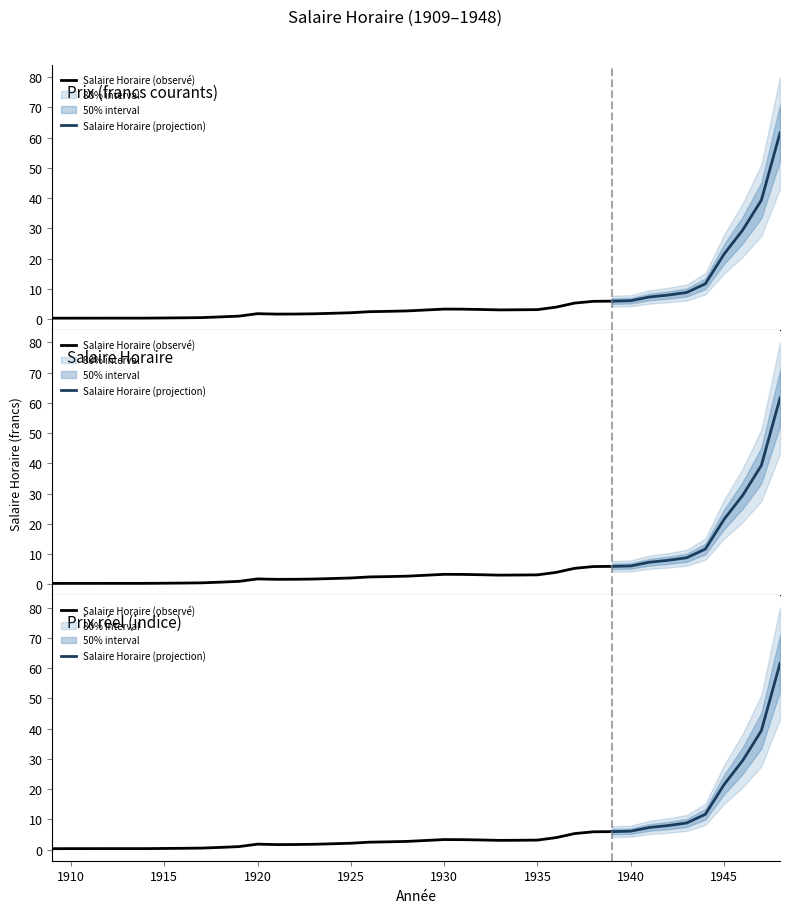

List the labels in order of value, largest first.

1948, 1947, 1946, 1945, 1944, 1943, 1942, 1941, 1940, 1939, 1938, 1937, 1936, 1930, 1931, 1932, 1935, 1934, 1933, 1929, 1928, 1927, 1926, 1925, 1924, 1920, 1923, 1922, 1921, 1919, 1918, 1917, 1916, 1915, 1912, 1913, 1914, 1910, 1911, 1909